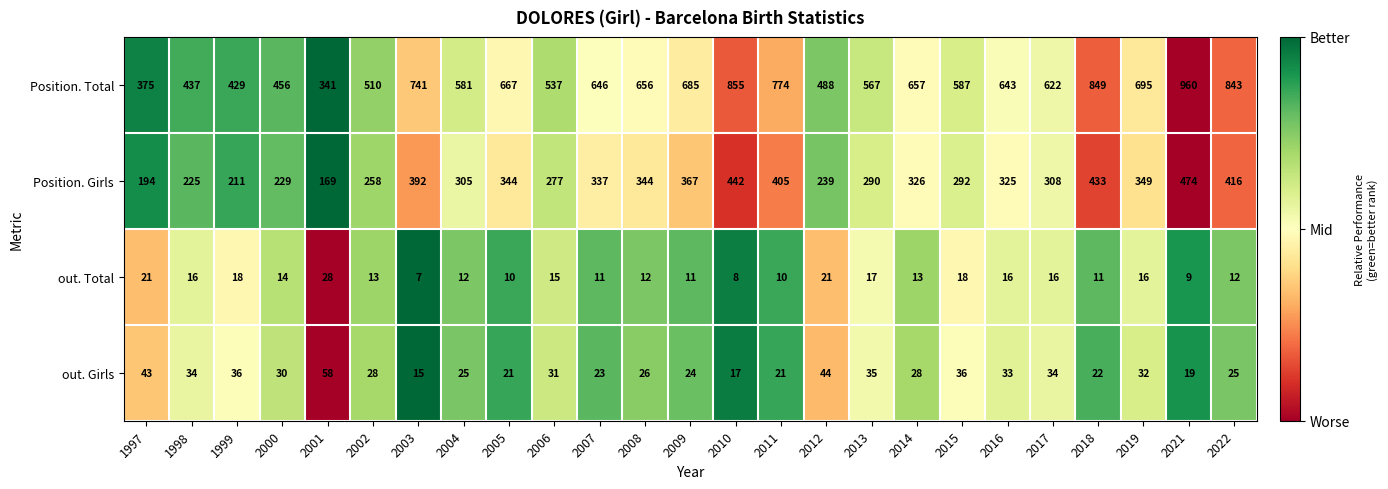

What is the difference between the maximum and minimum values in the Position. Girls series?

305